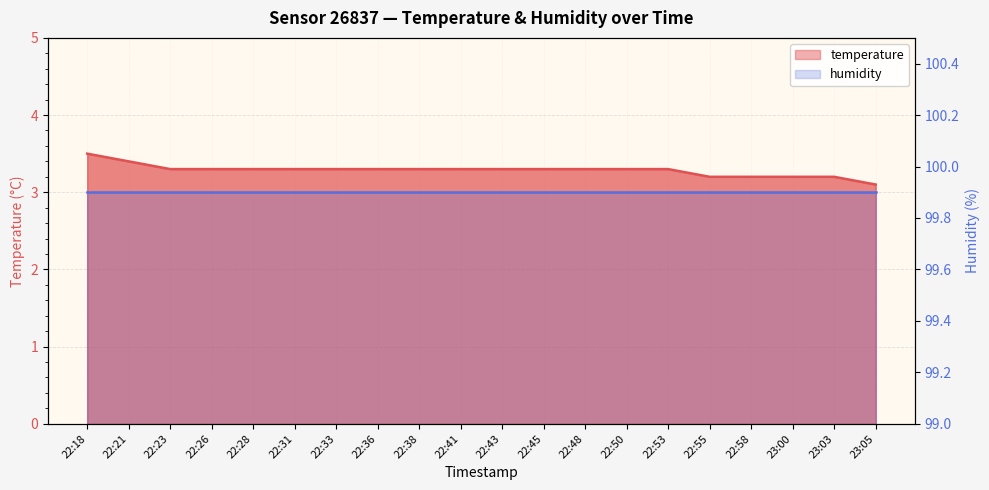

What is the sum of all values?

65.7